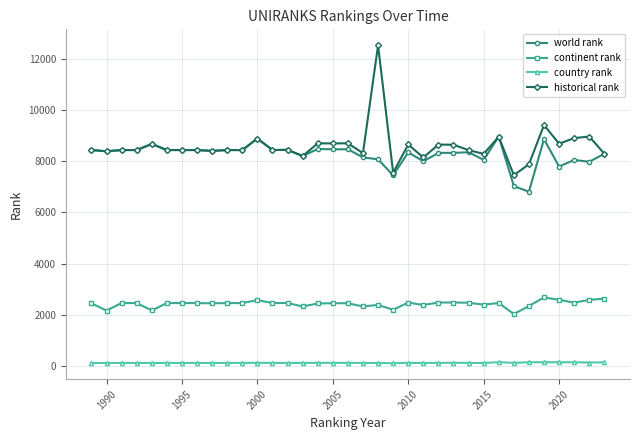

What is the maximum value for continent rank?

2683.0